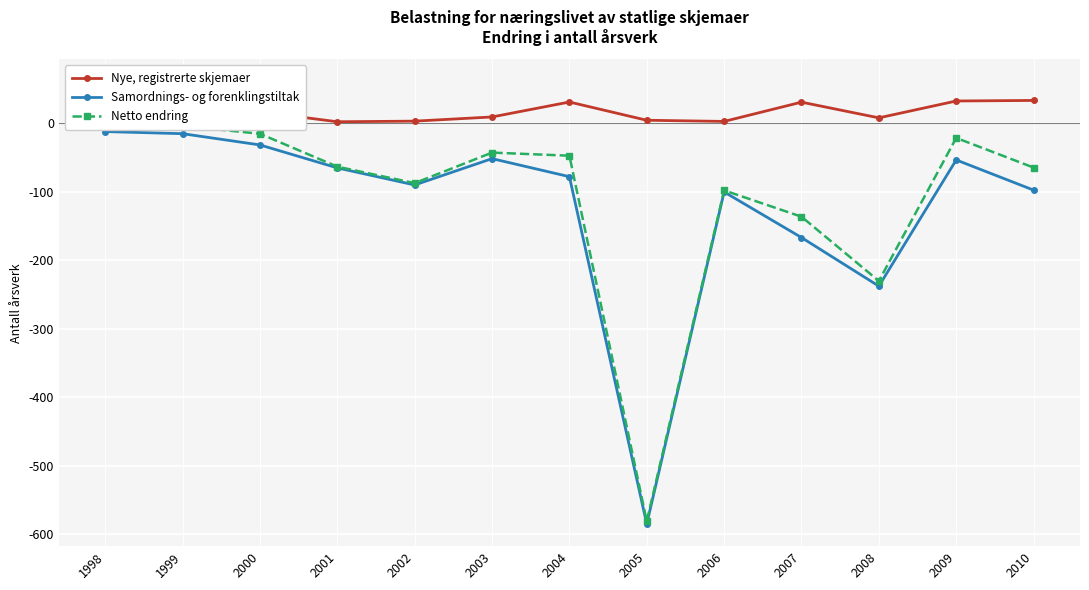

What is the total value across all series at 1999?

-8.6